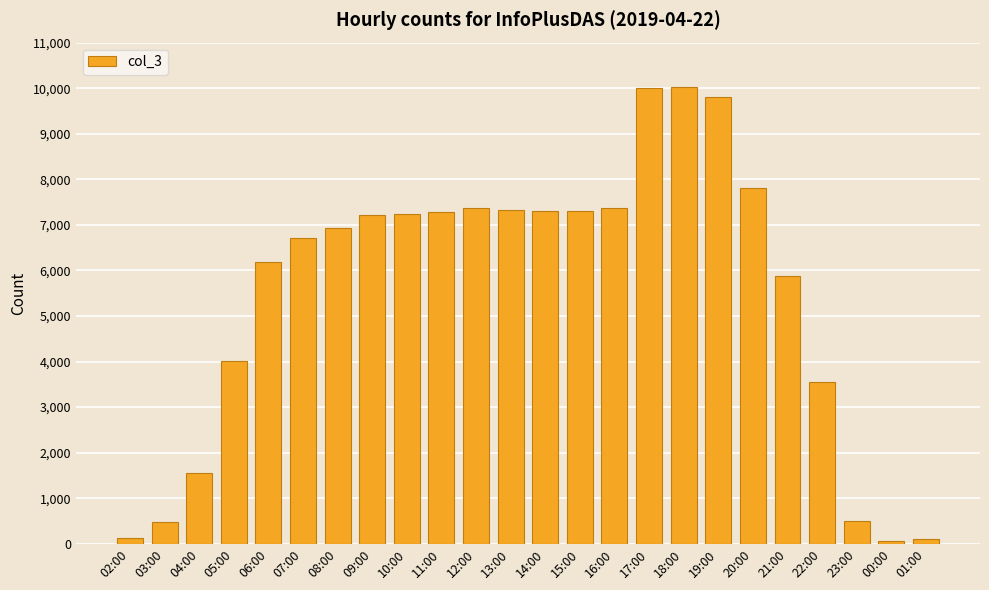

How many data points are less than 7210?

12